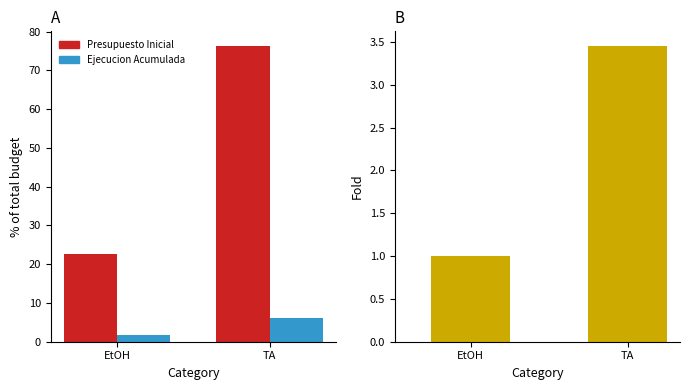

Where is Presupuesto Inicial nearest to the value 49?

EtOH